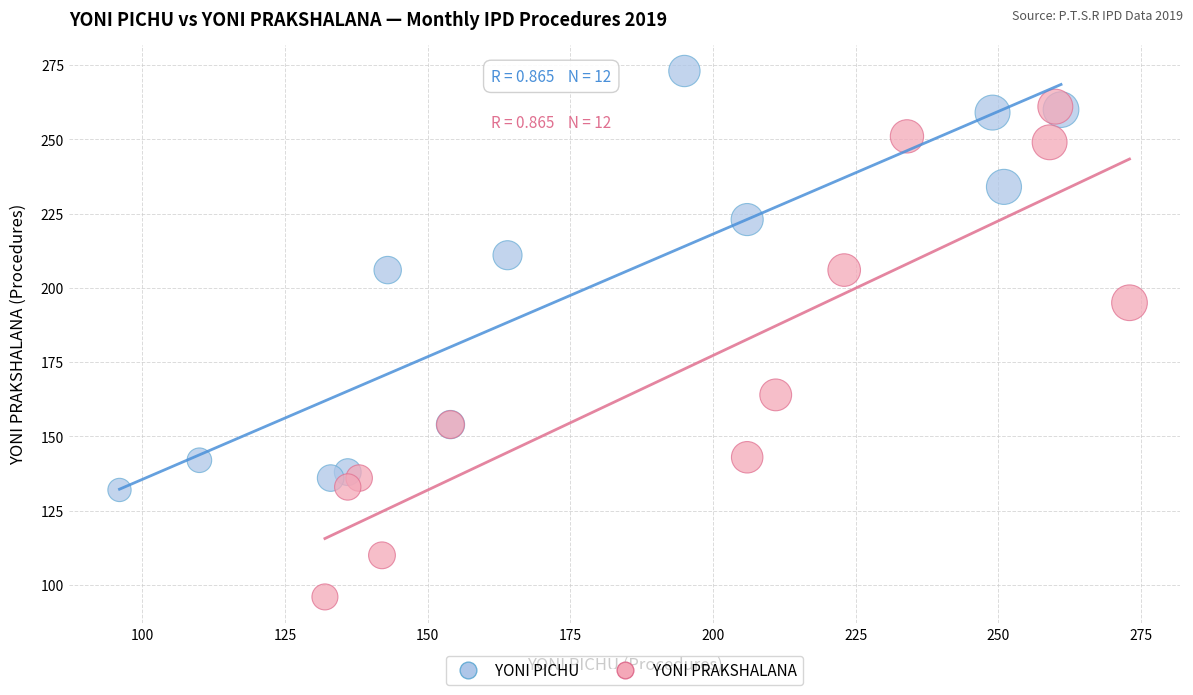

Which series has the largest Y range (max minus min)?

YONI PRAKSHALANA